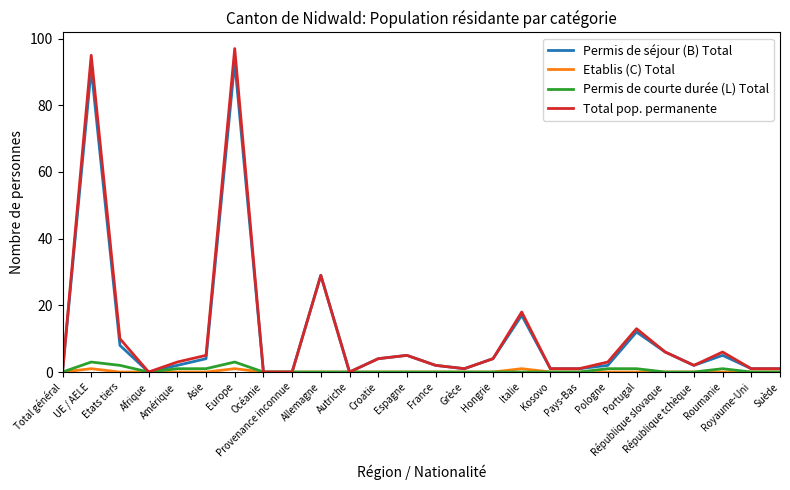

What is the greatest value displayed?

97